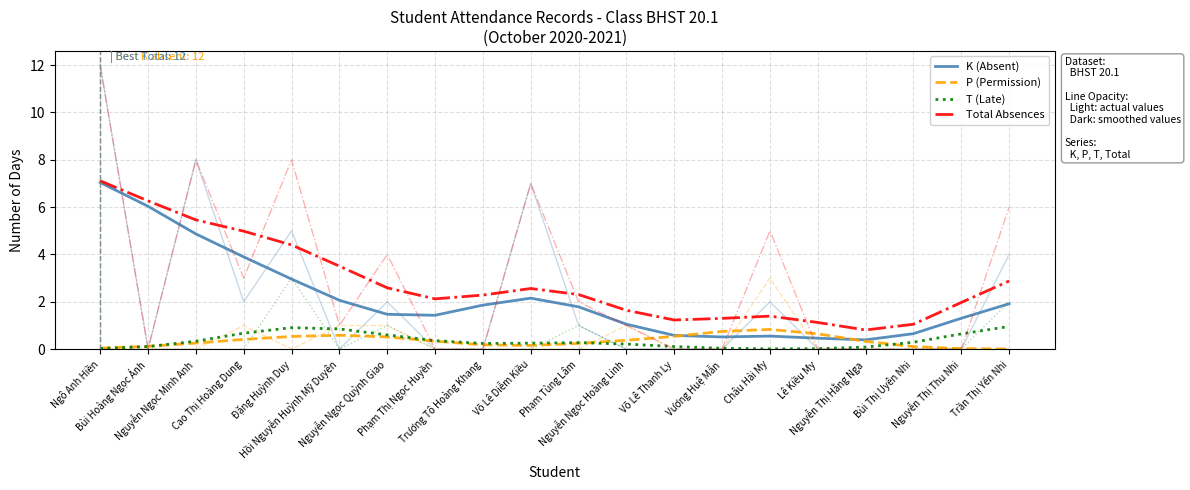

At which category does Total Absences reach its first local peak?

Võ Lê Diễm Kiều